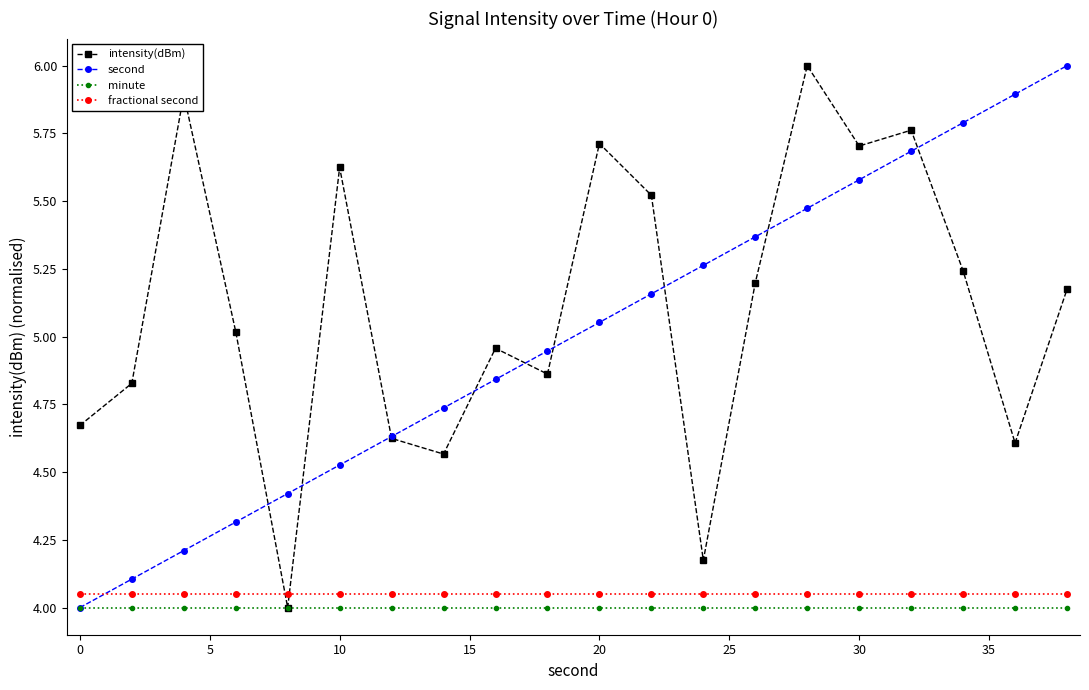

How many interior local peaks does the intensity(dBm) series have?

6